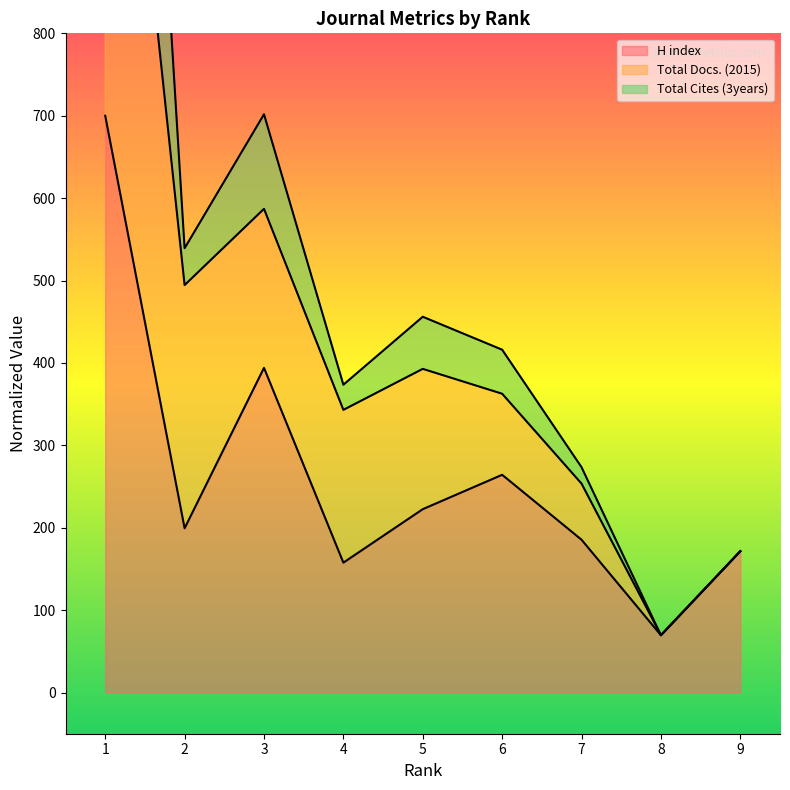

The value of H index at 1 is 700.0. True or false?

True